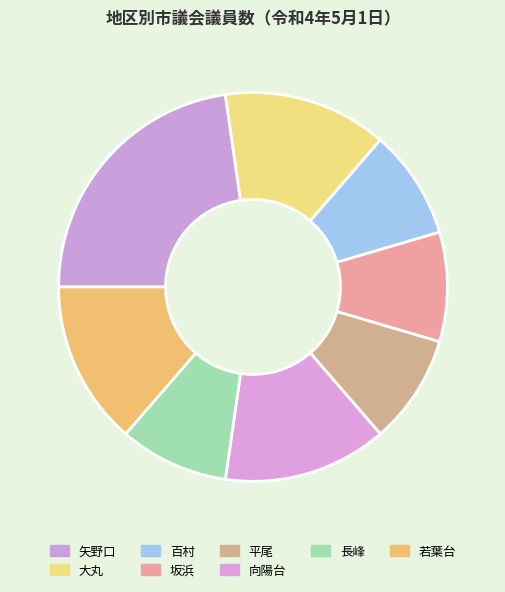

Which slice is the largest?

矢野口